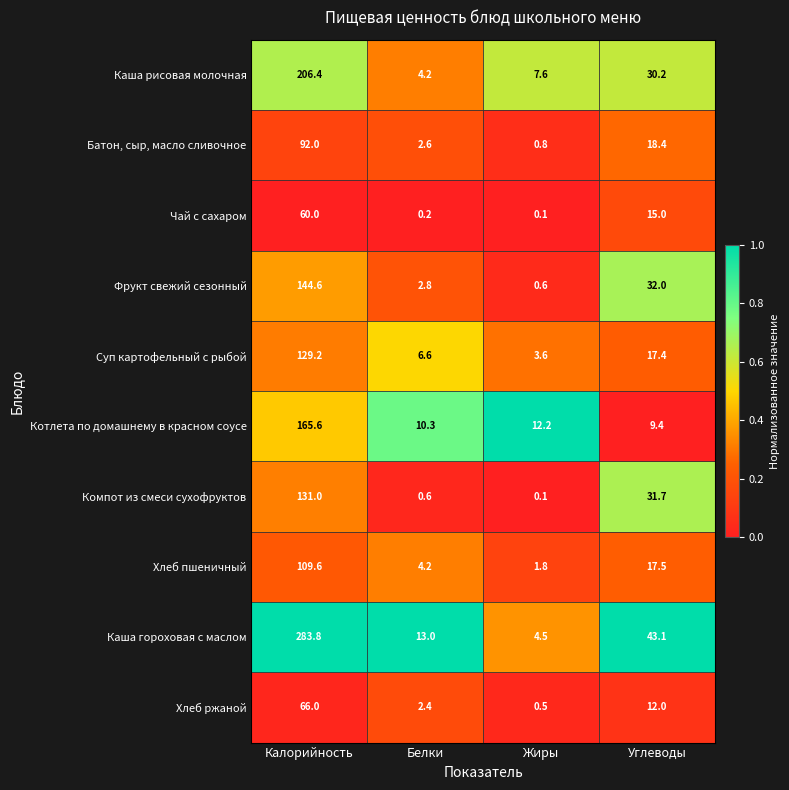

Which series has the largest total across all categories?

Каша гороховая с маслом